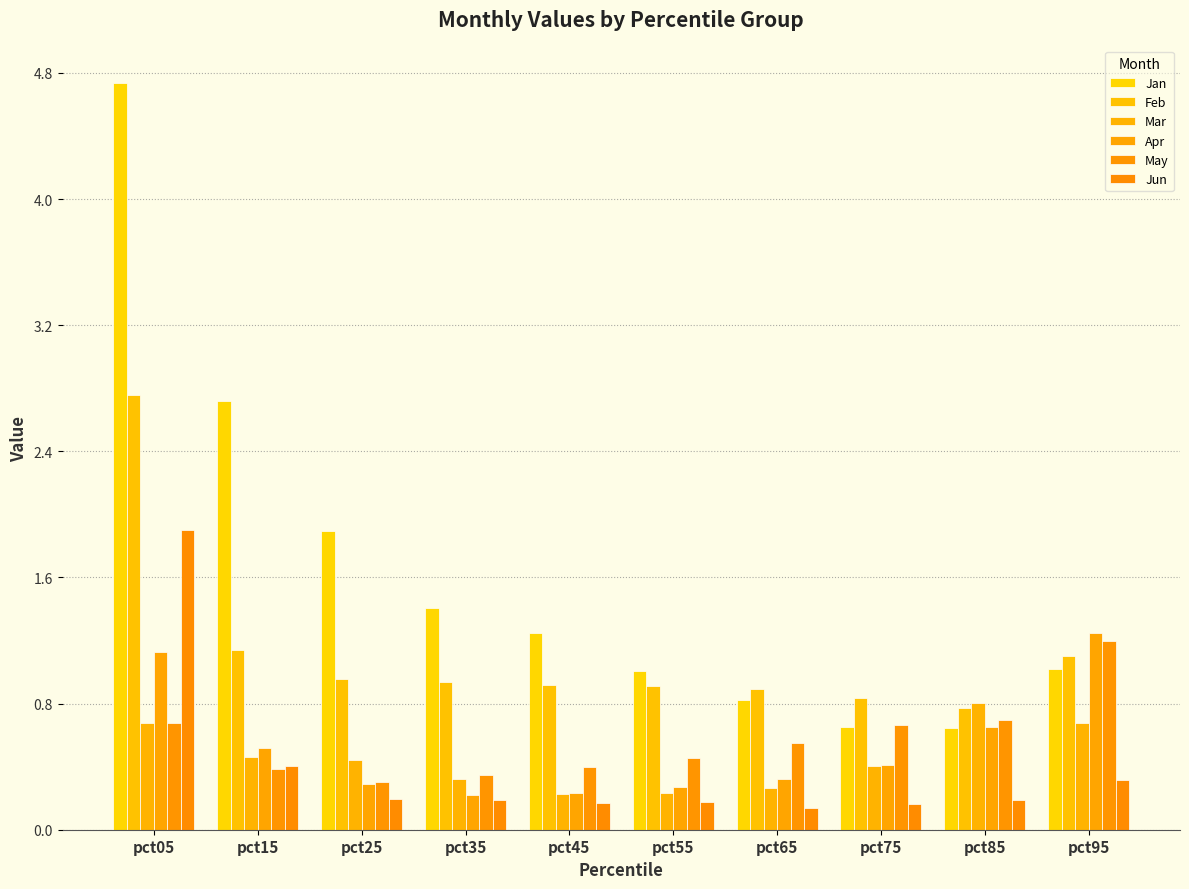

Between pct55 and pct45, which is larger?

pct45